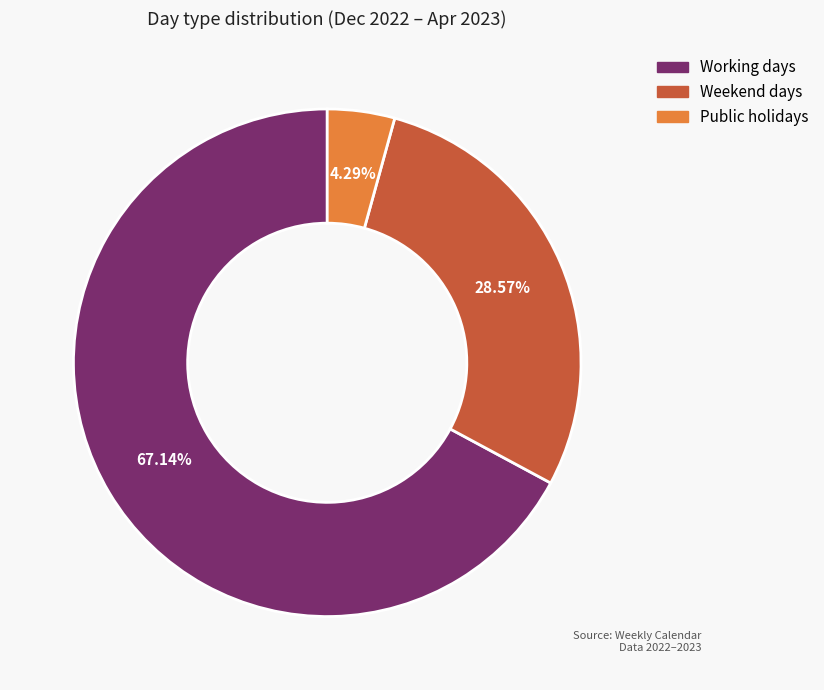

How many slices are in this pie chart?

3